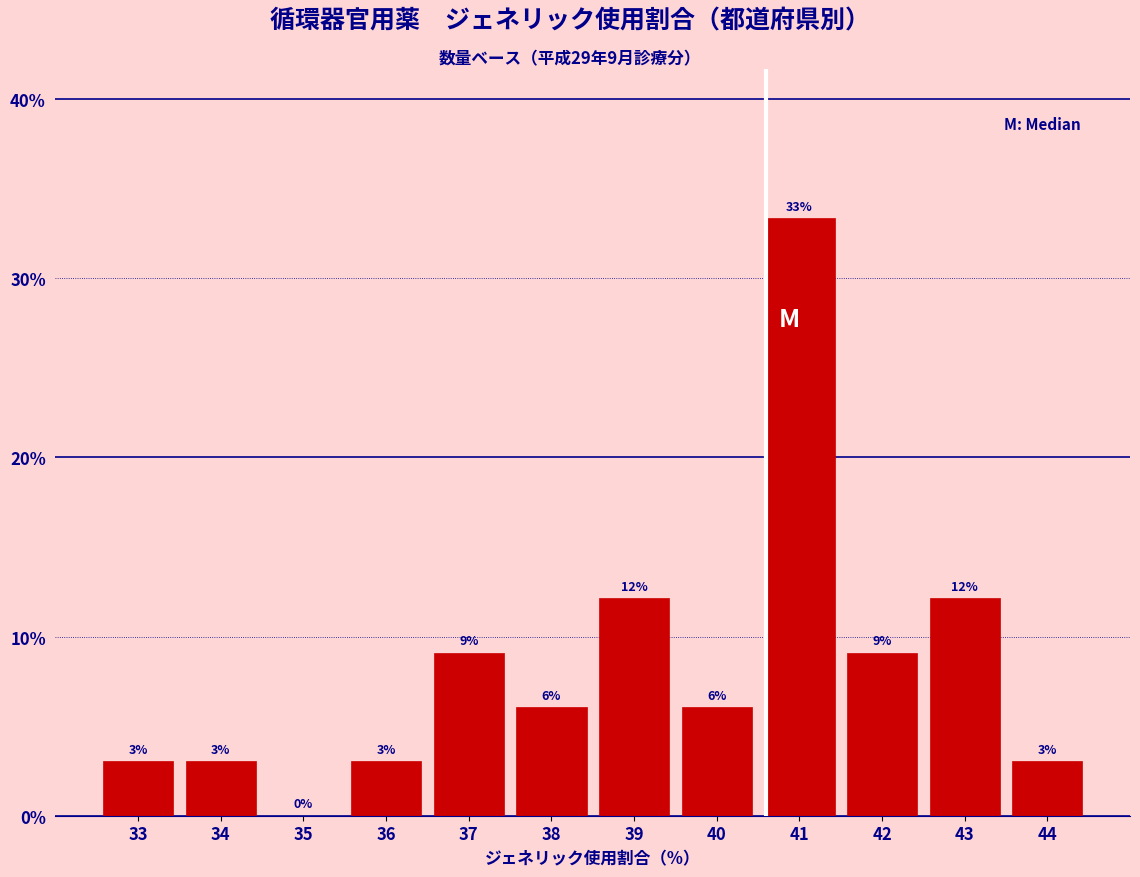

Are the bars horizontal?

No